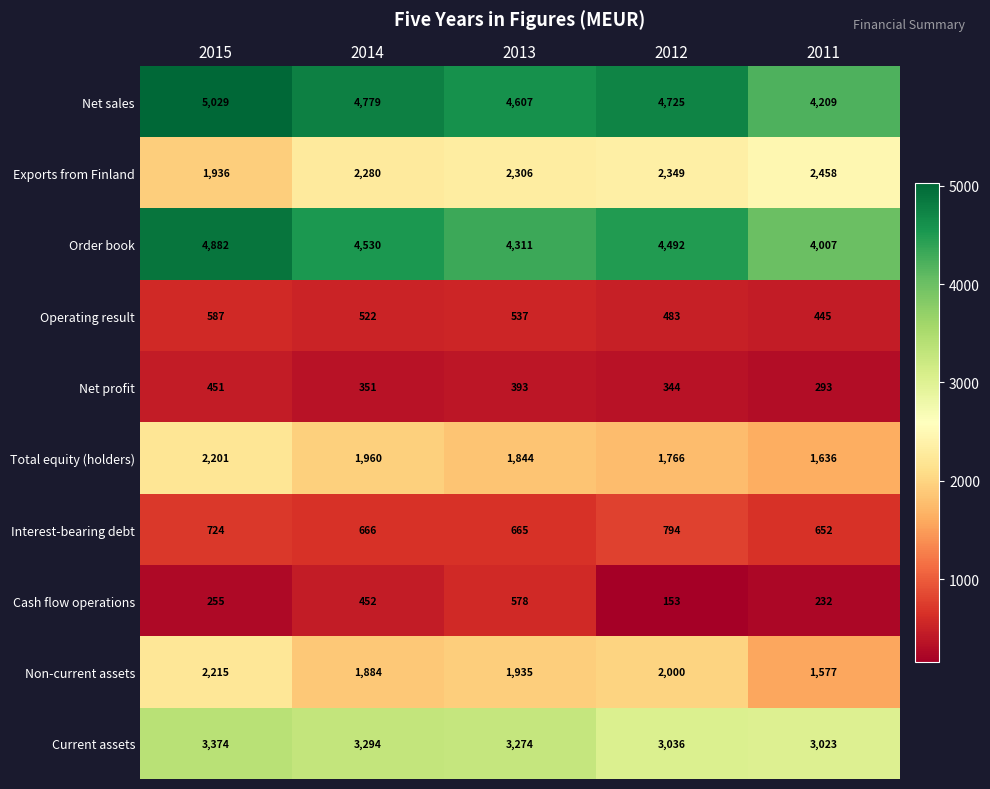

At which label is Interest-bearing debt closest to 723?

2015